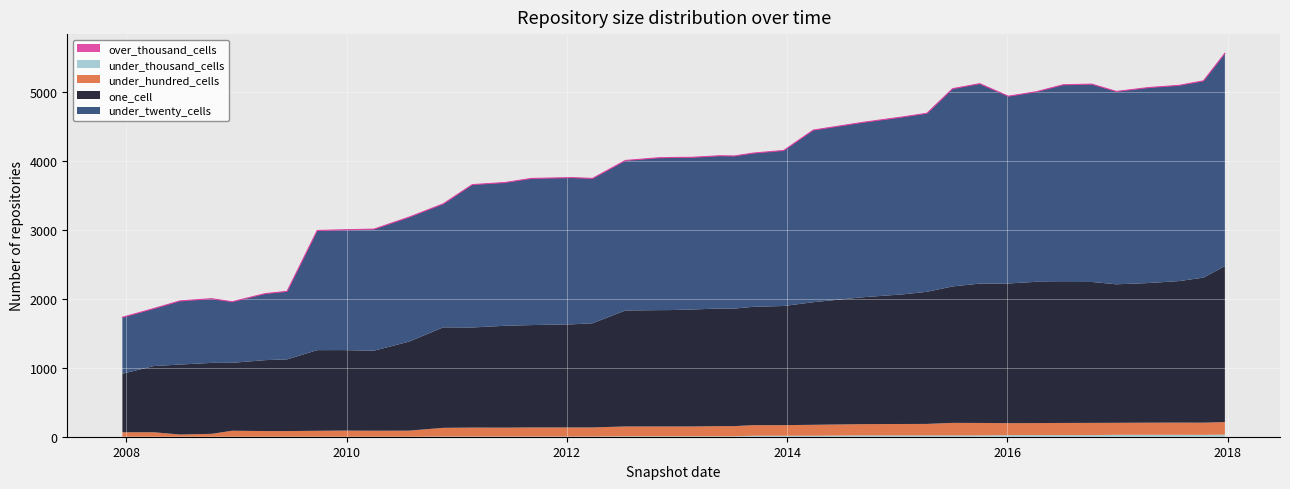

What is the label of the 36th point from the right?

2008-12-17